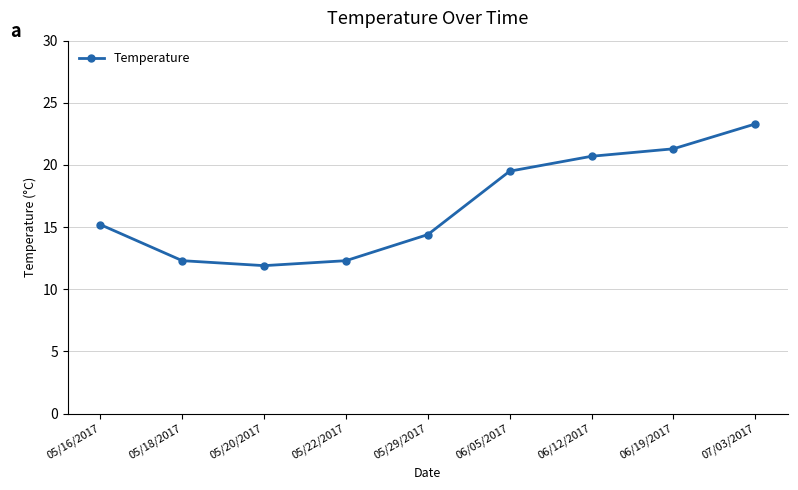

Where is the data nearest to the value 17?

05/16/2017